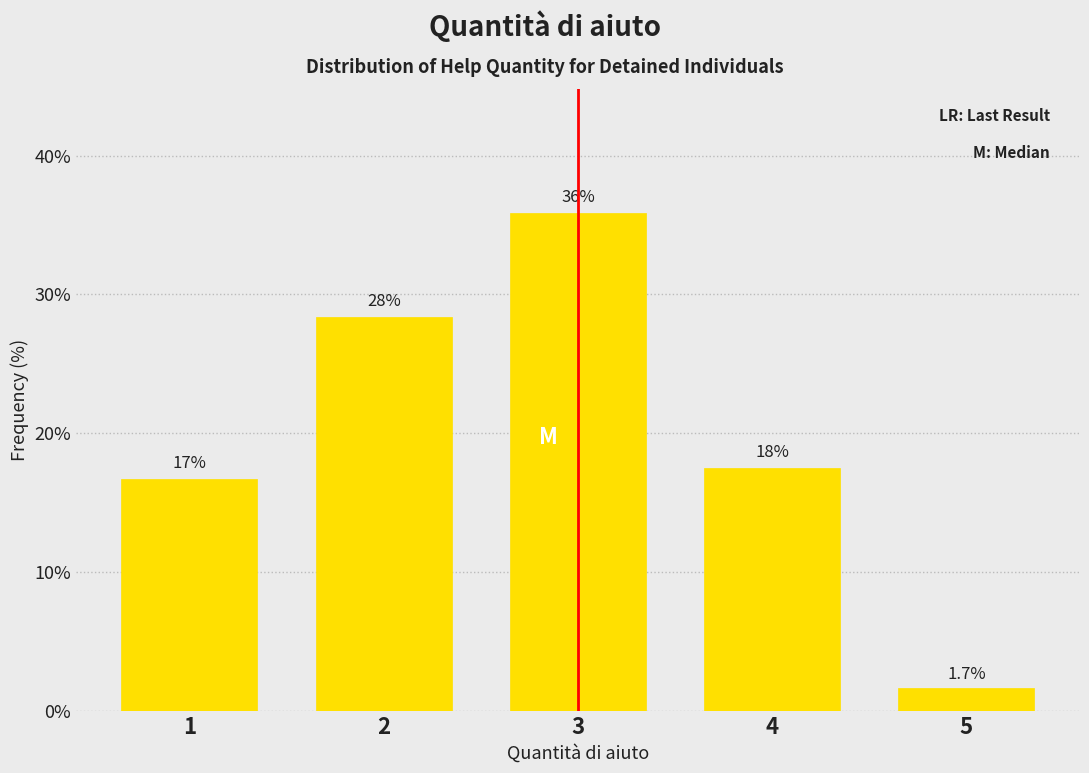

Are the bars horizontal?

No